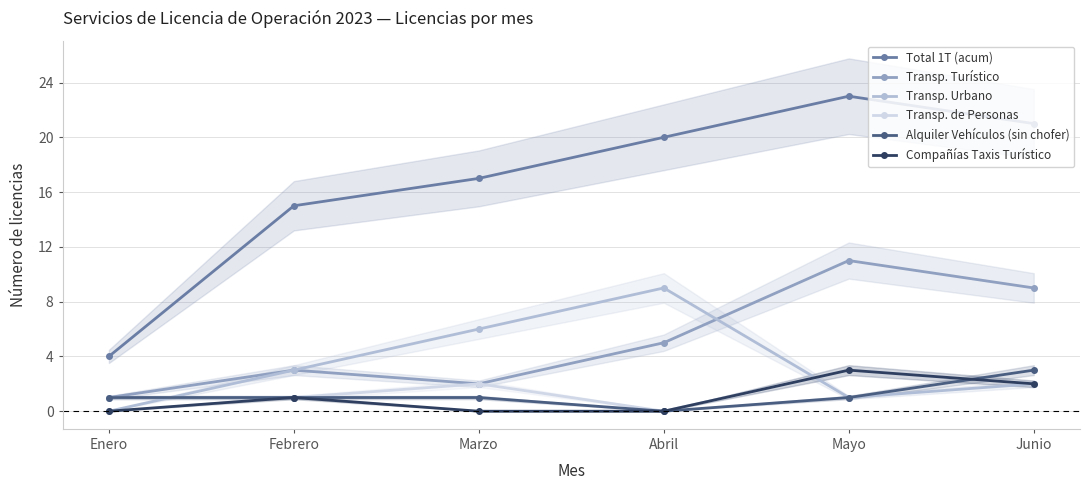

What is the difference between the Total 1T (acum) values at Marzo and Junio?

4